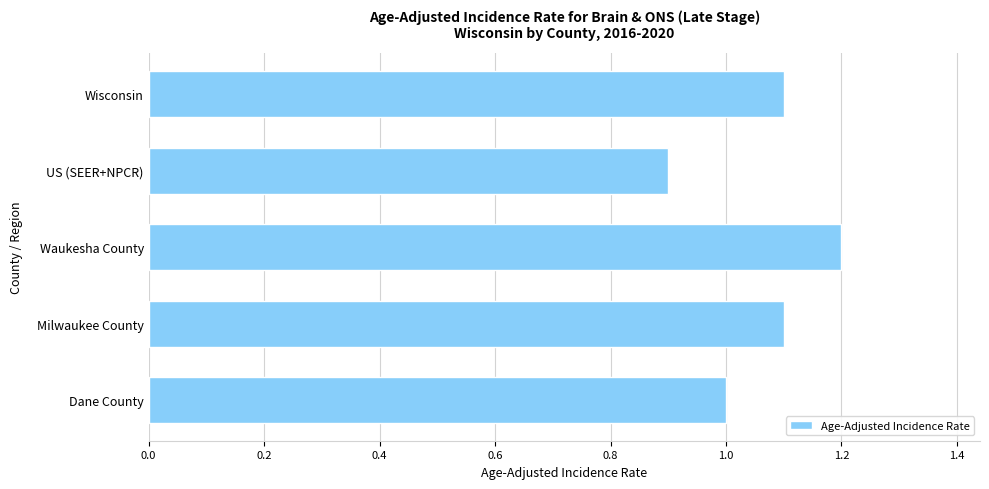

How many bars are there in total?

5